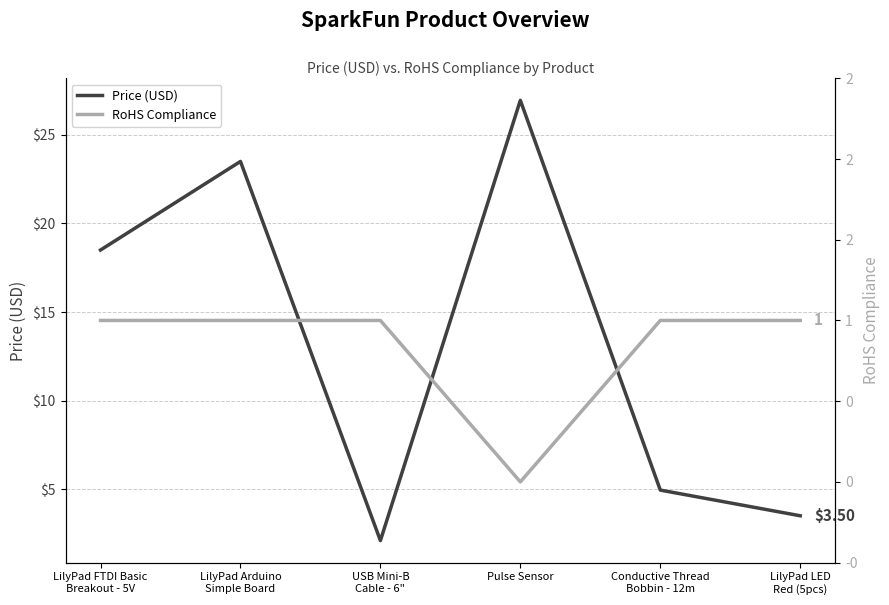

At which label does Price (USD) reach its peak?

Pulse Sensor